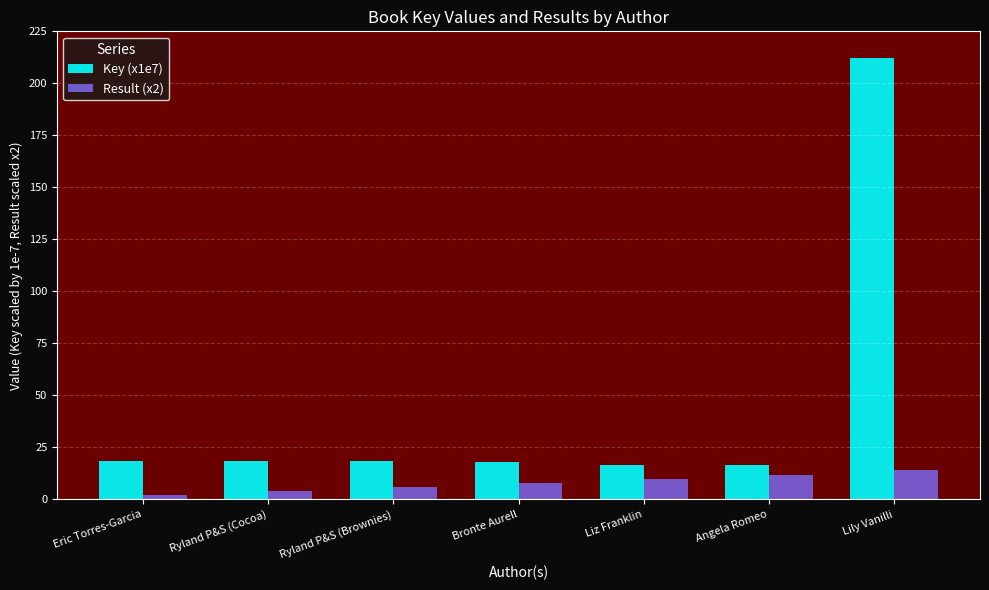

What is the difference between the Result (x2) values at Liz Franklin and Ryland P&S (Brownies)?

4.0